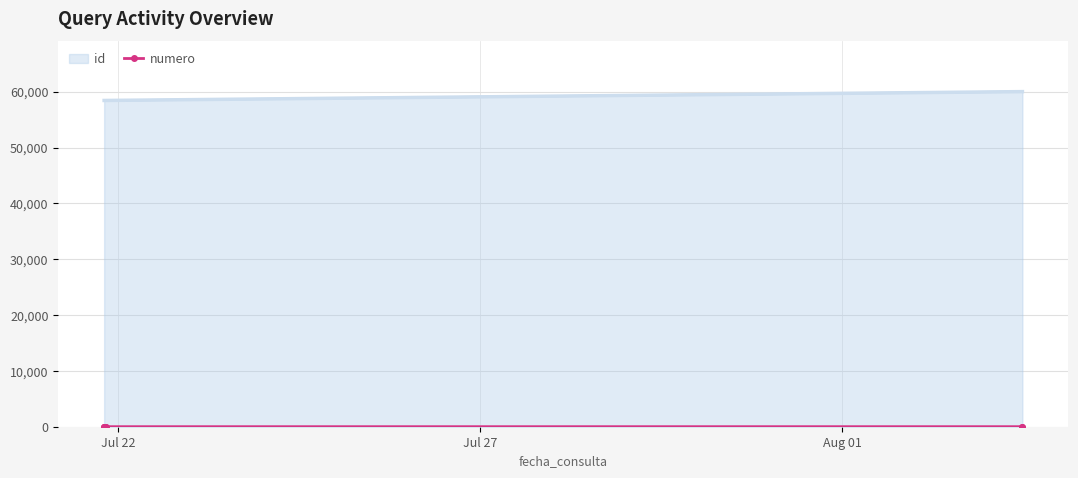

How many values are between 3 and 7?

5